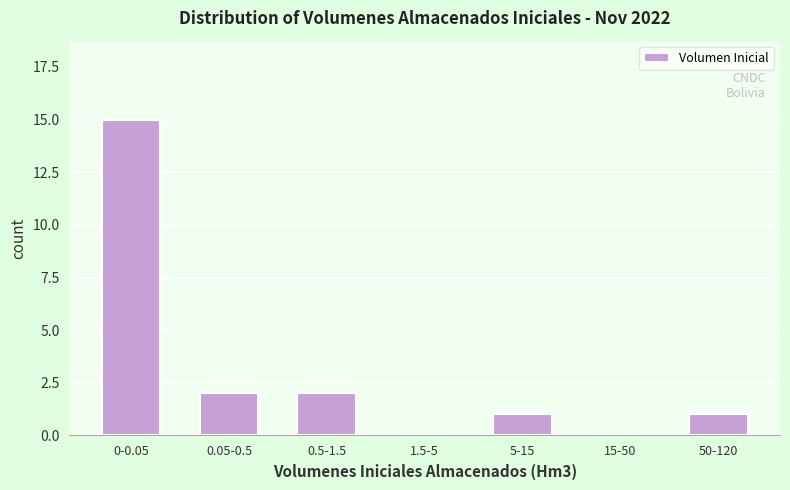

Reading right to left, what are all the values shown in this chart?

50-120=1	15-50=0	5-15=1	1.5-5=0	0.5-1.5=2	0.05-0.5=2	0-0.05=15